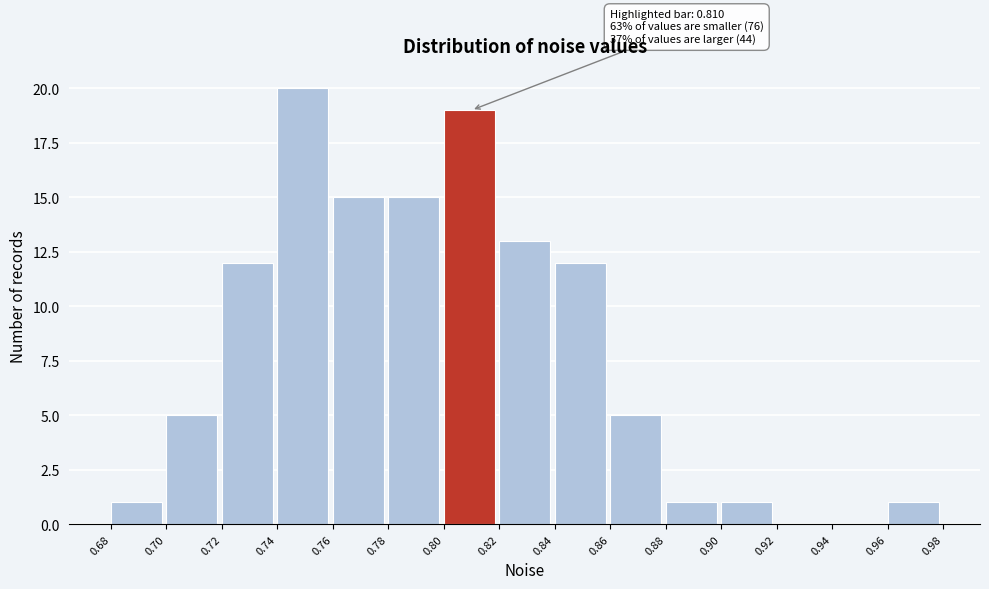

Over which range of the x-axis is the bar tallest?

0.74 to 0.76